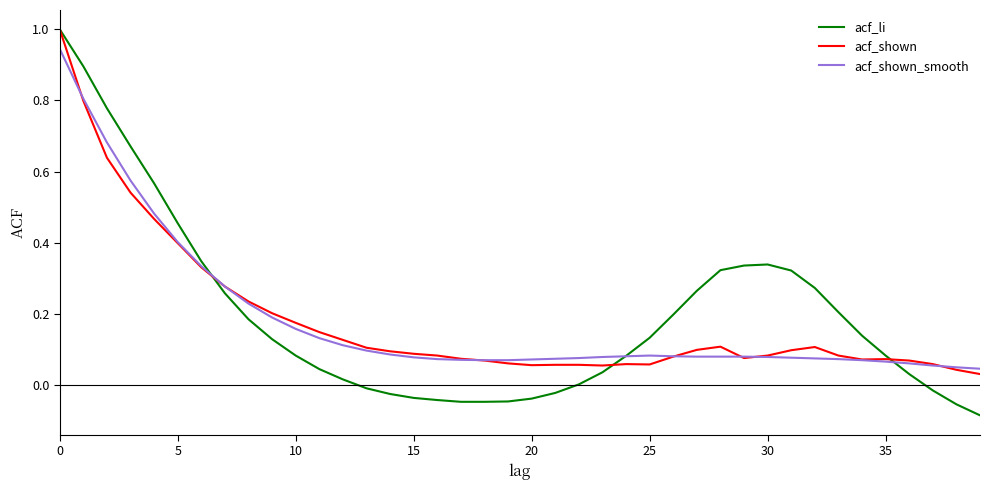

What is the highest value of the acf_li series?

1.0